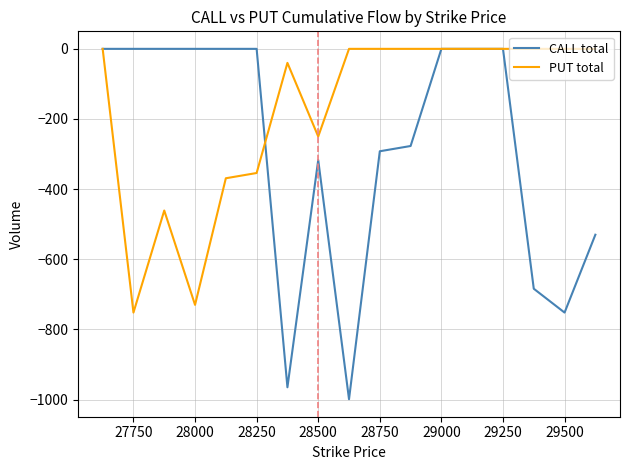

Which series has the largest total across all categories?

PUT total